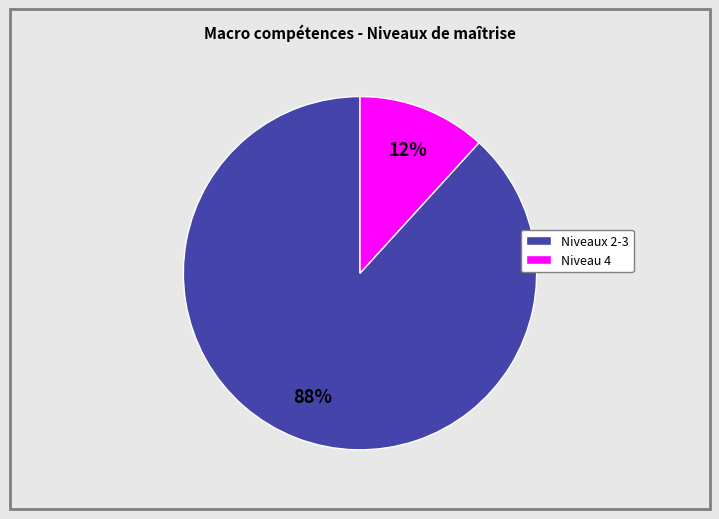

How many segments does this pie chart have?

2